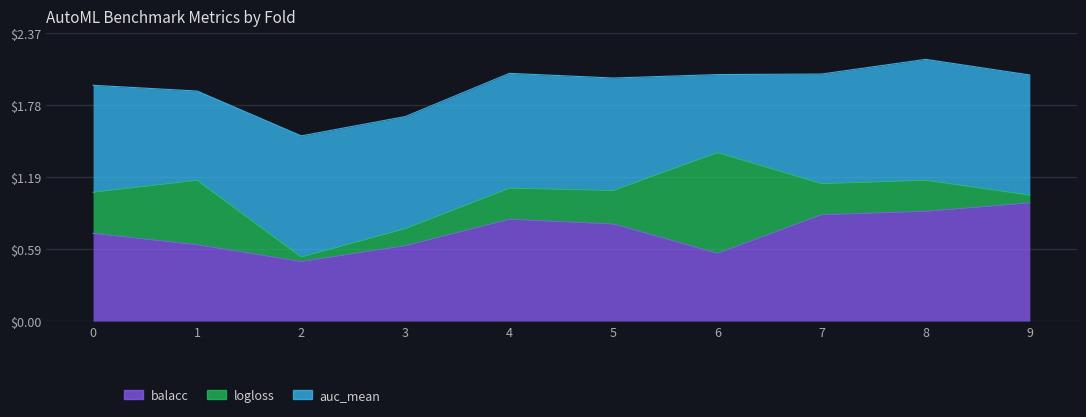

Reading left to right, transcribe all the data shown in this chart.

balacc: 0.7	0.6	0.5	0.6	0.8	0.8	0.6	0.9	0.9	1.0
logloss: 0.3	0.5	0.0	0.1	0.3	0.3	0.8	0.3	0.3	0.1
auc_mean: 0.9	0.7	1.0	0.9	0.9	0.9	0.6	0.9	1.0	1.0